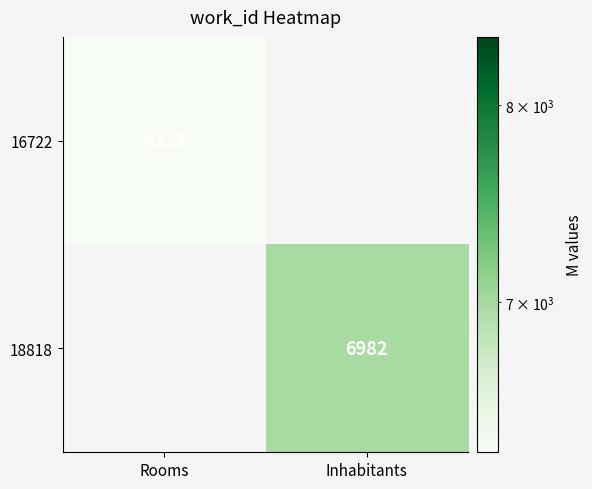

The value of 18818 at Inhabitants is 2265. True or false?

False